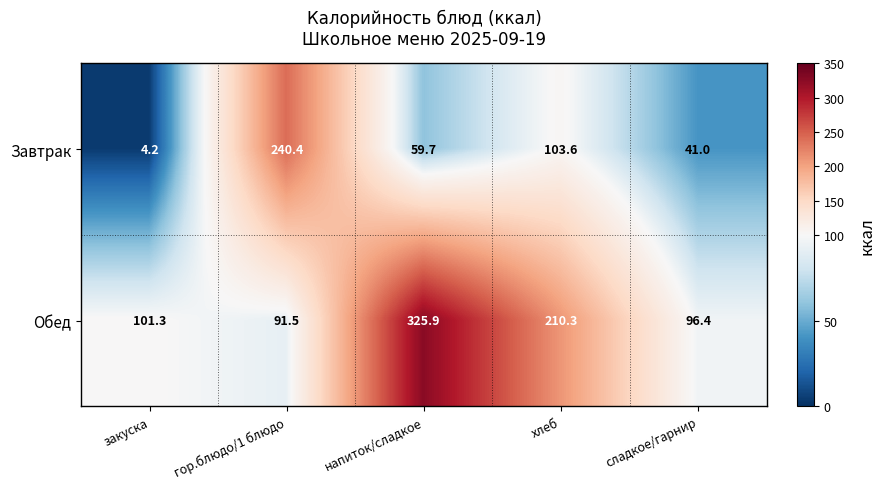

Reading right to left, extract all data points from this chart.

Завтрак: сладкое/гарнир=41.0	хлеб=103.6	напиток/сладкое=59.7	гор.блюдо/1 блюдо=240.4	закуска=4.2
Обед: сладкое/гарнир=96.4	хлеб=210.3	напиток/сладкое=325.9	гор.блюдо/1 блюдо=91.5	закуска=101.3